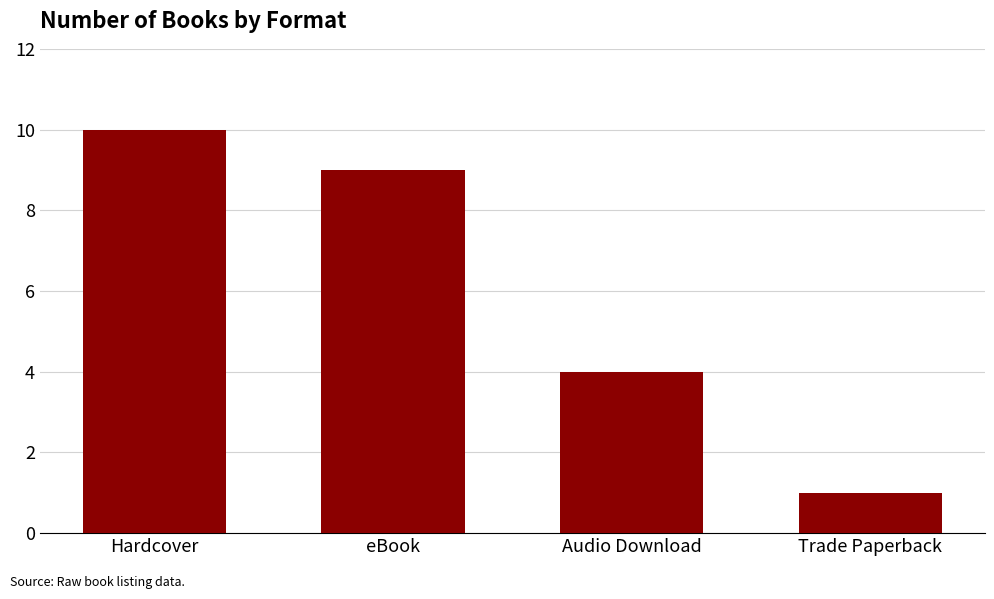

True or false: the data shows 9 at eBook.

True